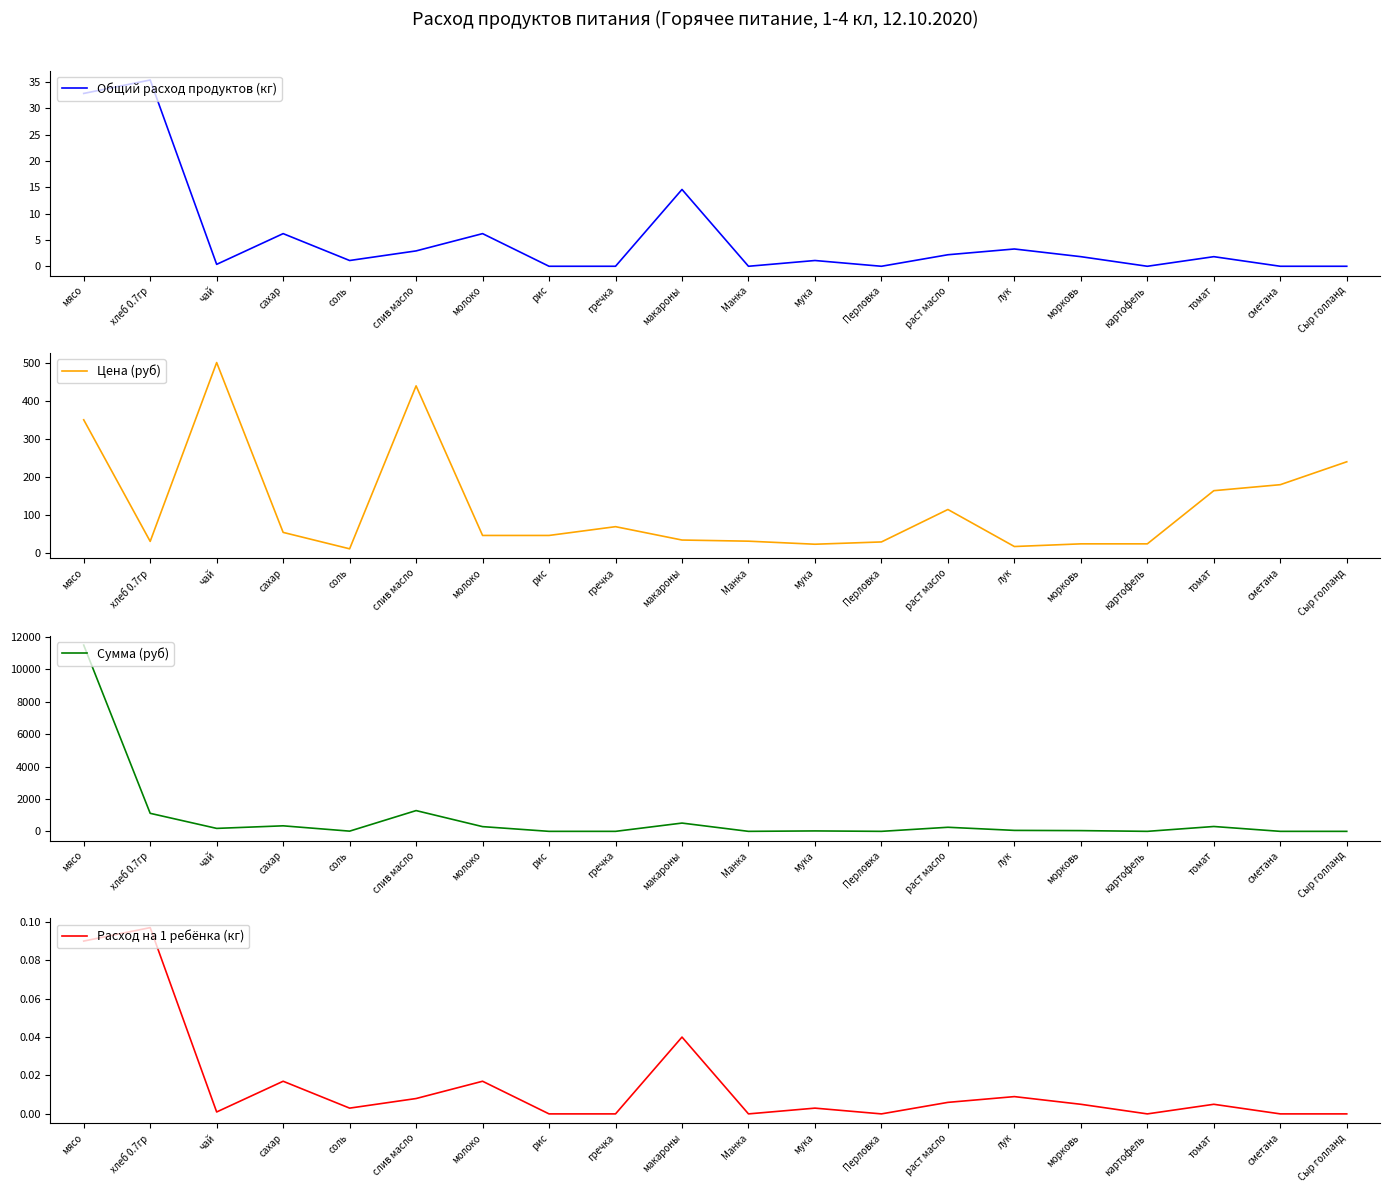

True or false: Общий расход продуктов (кг) and Сумма (руб) cross at least once.

False